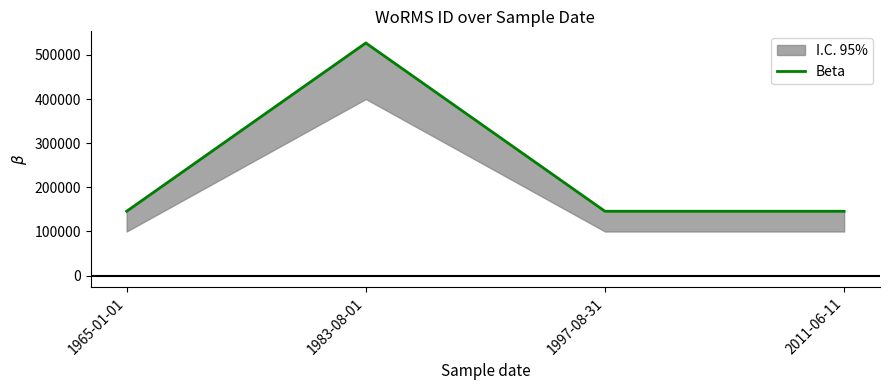

Does the chart have visible grid lines?

No